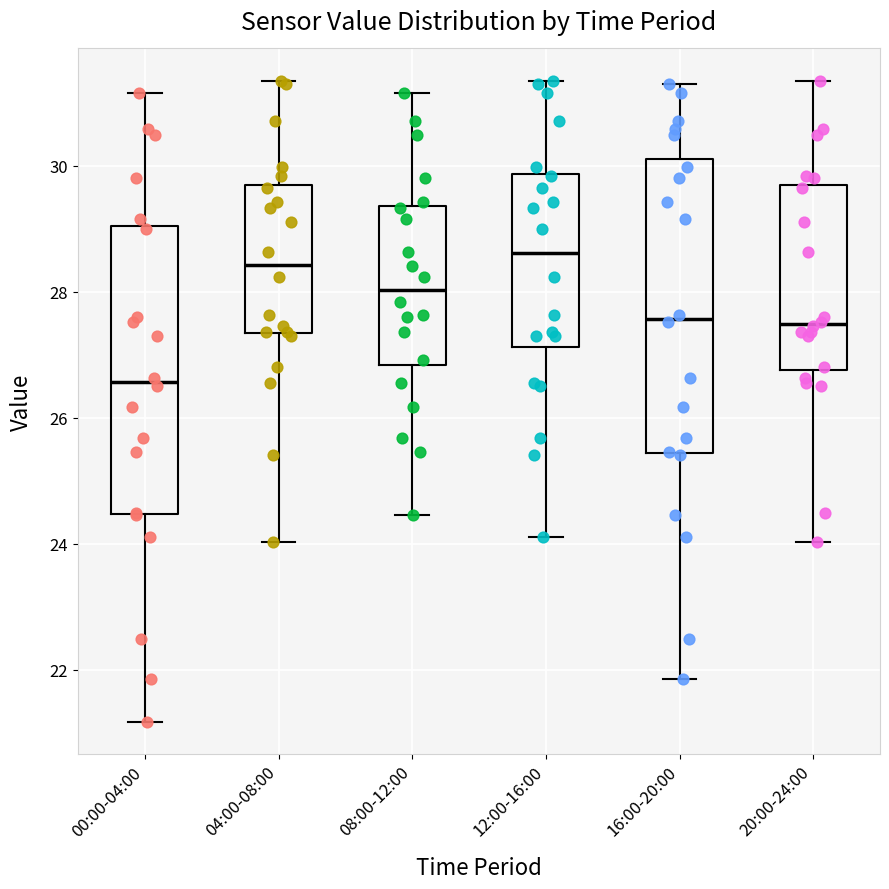

Where does the median line of the box for 12:00-16:00 sit on the y-axis? The values are not printed on the chart, so give them approximately, as read against the axis.

28.6